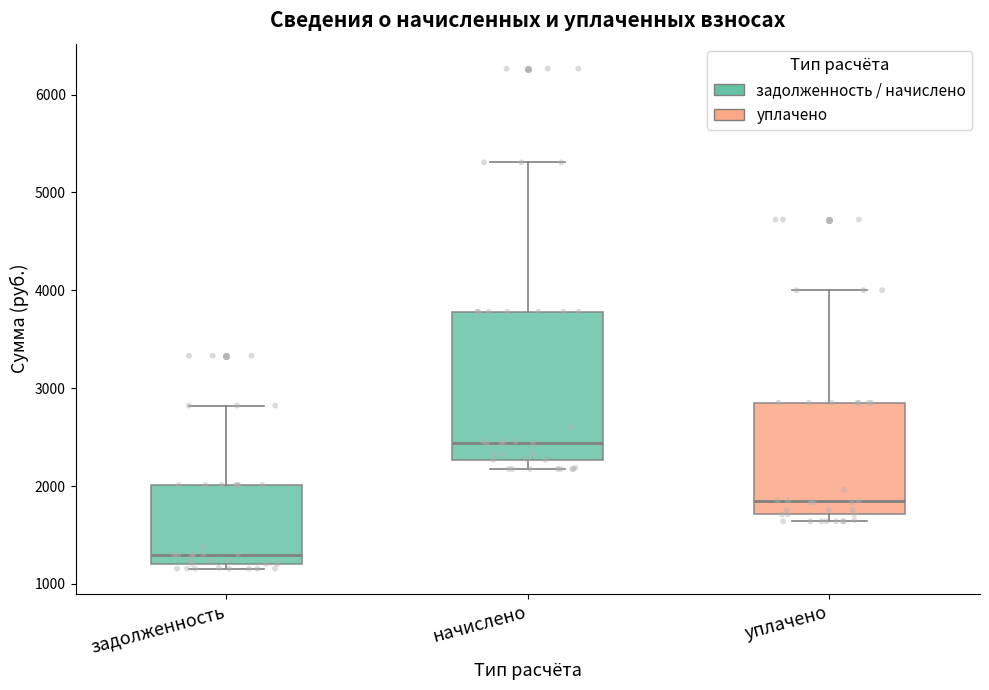

Reading left to right, read every box against the y-axis: the position of its median line, the range the box covers, and the ends of its whiskers. The values are not printed on the chart, so give them approximately, as read against the axis.

задолженность: median 1300, box 1200 to 2000, whiskers 1200 (just below the box's lower edge) to 2800
начислено: median 2400, box 2300 to 3800, whiskers 2200 to 5300
уплачено: median 1800, box 1700 to 2800, whiskers 1600 to 4000